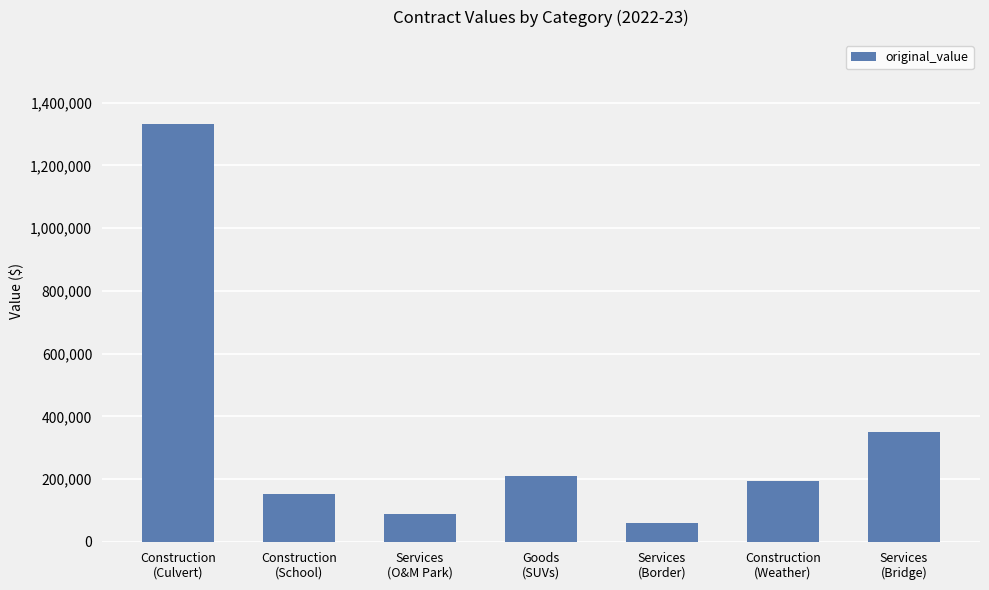

What is the value of the 5th bar from the left?

59300